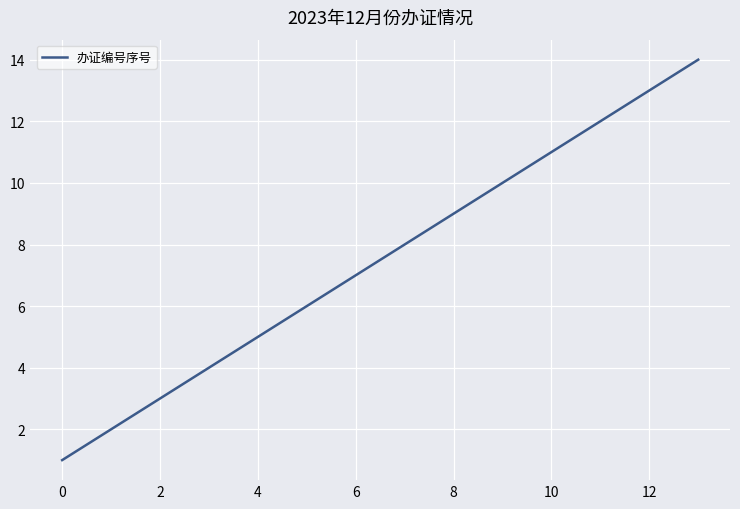

How many distinct data groups are displayed?

1